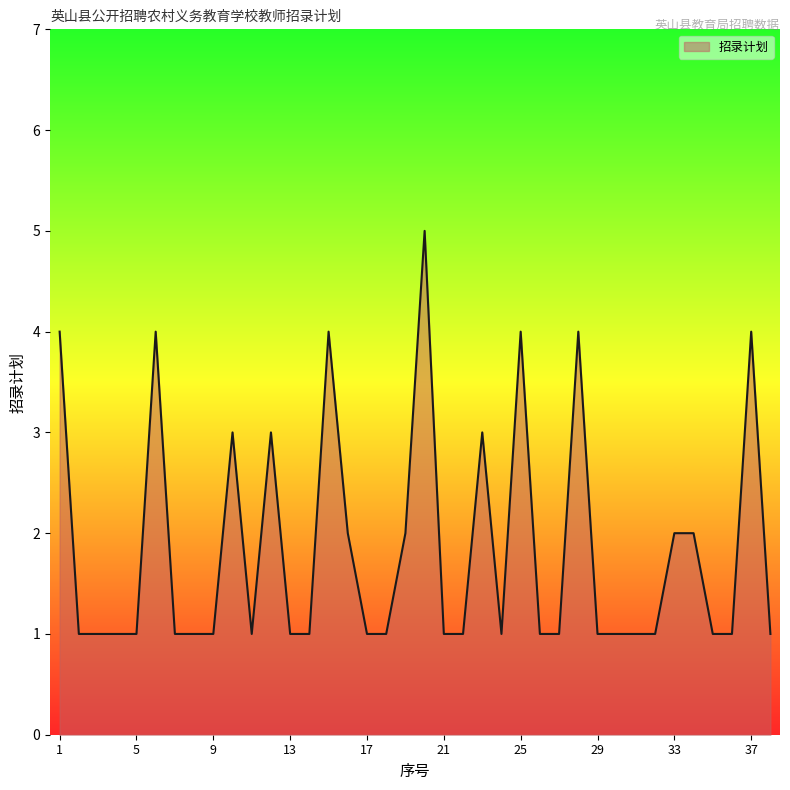

What is the greatest value displayed?

5